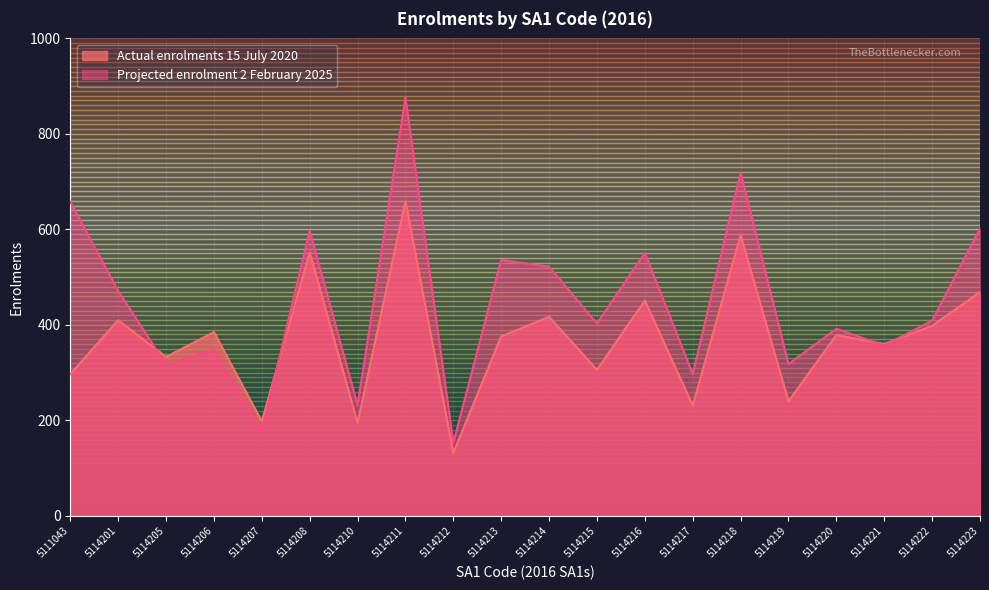

Which series changed the most between 5114213 and 5114214?

Actual enrolments 15 July 2020